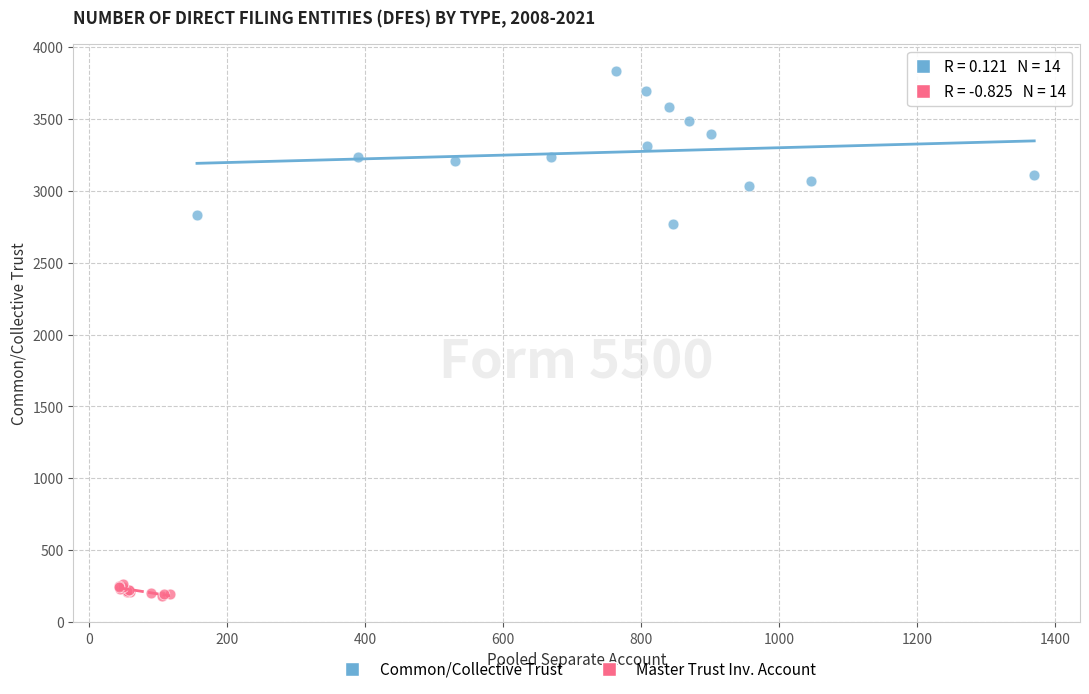

What are all the series names shown in the legend?

Common/Collective Trust, Master Trust Inv. Account